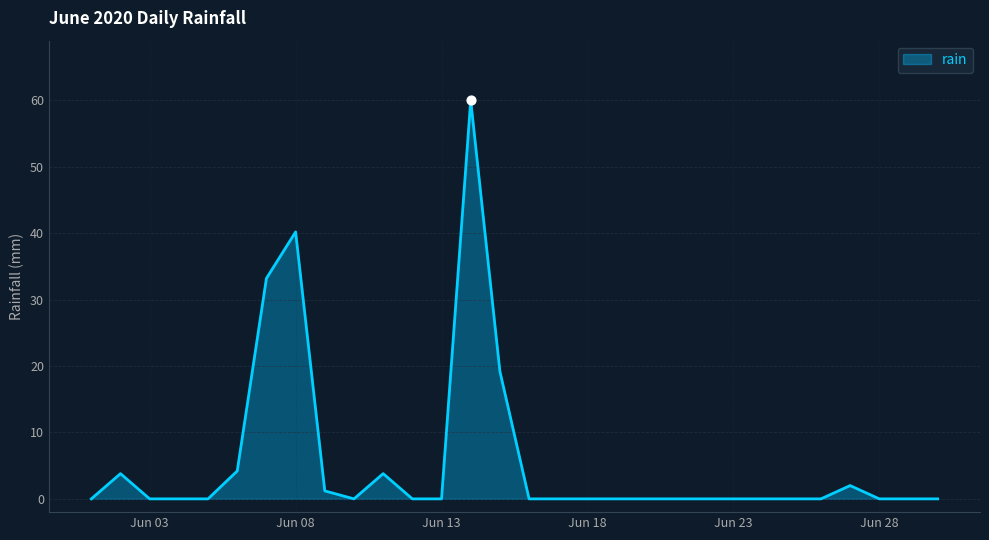

What is the difference between the maximum and minimum values?

60.0